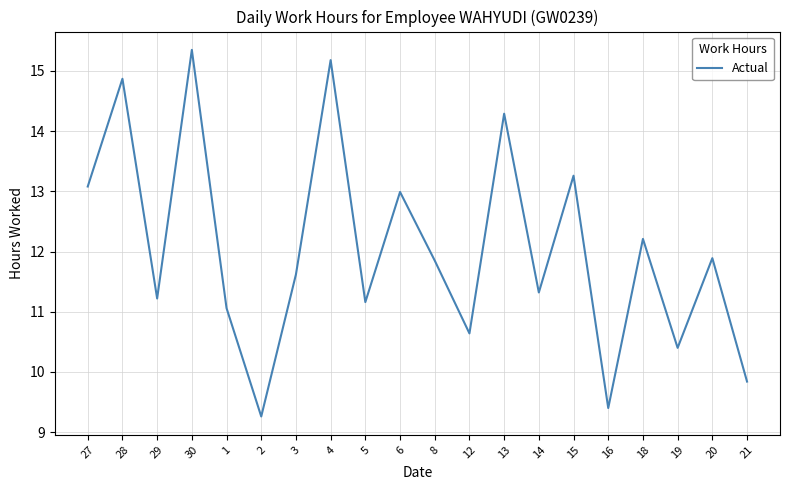

How many lines are shown in the chart?

1